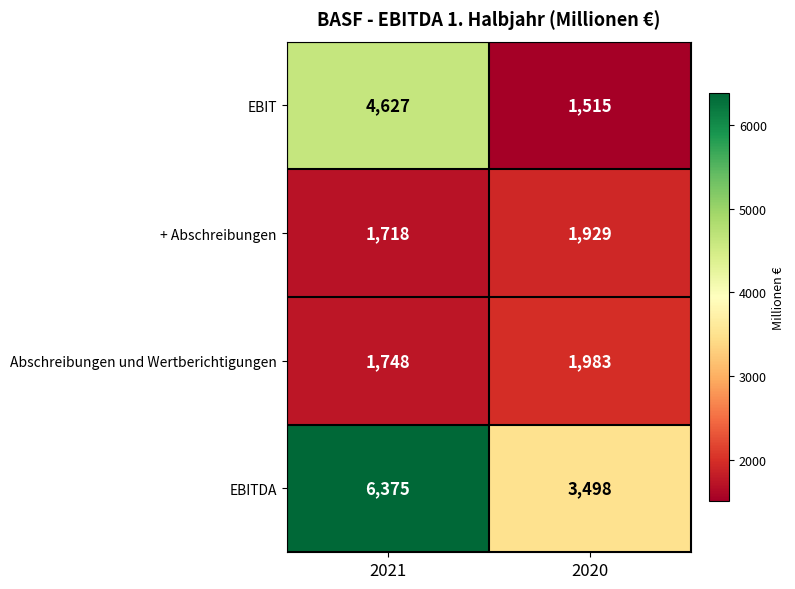

What is the difference between the maximum and minimum values in the EBITDA series?

2877